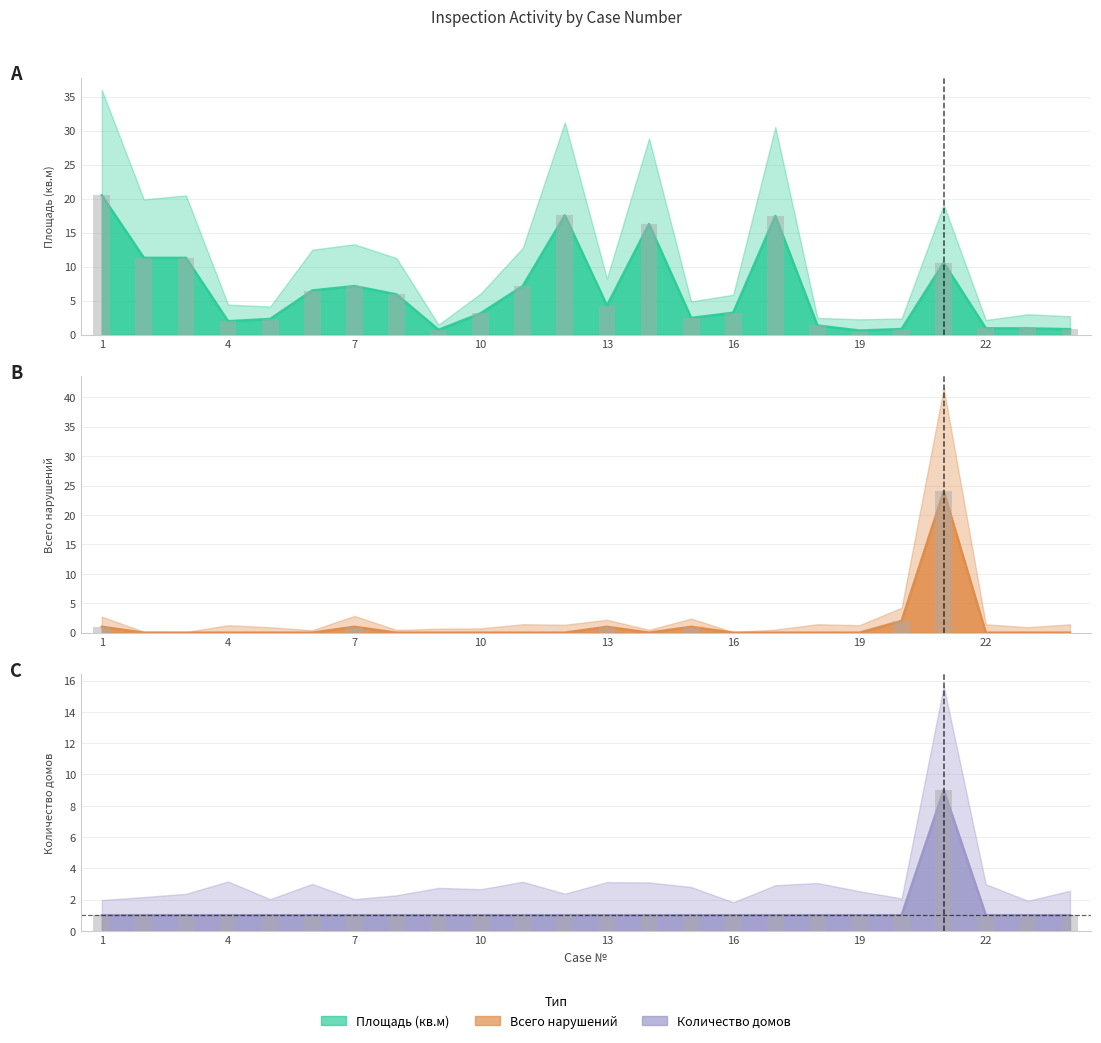

What is the total value across all series at 6?

7.5